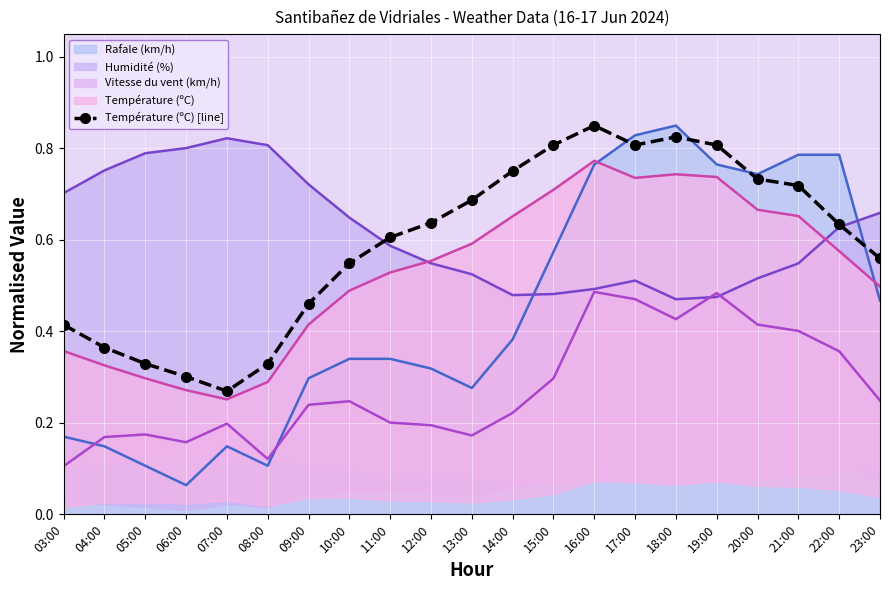

Count the values in the range 0 to 1.

21